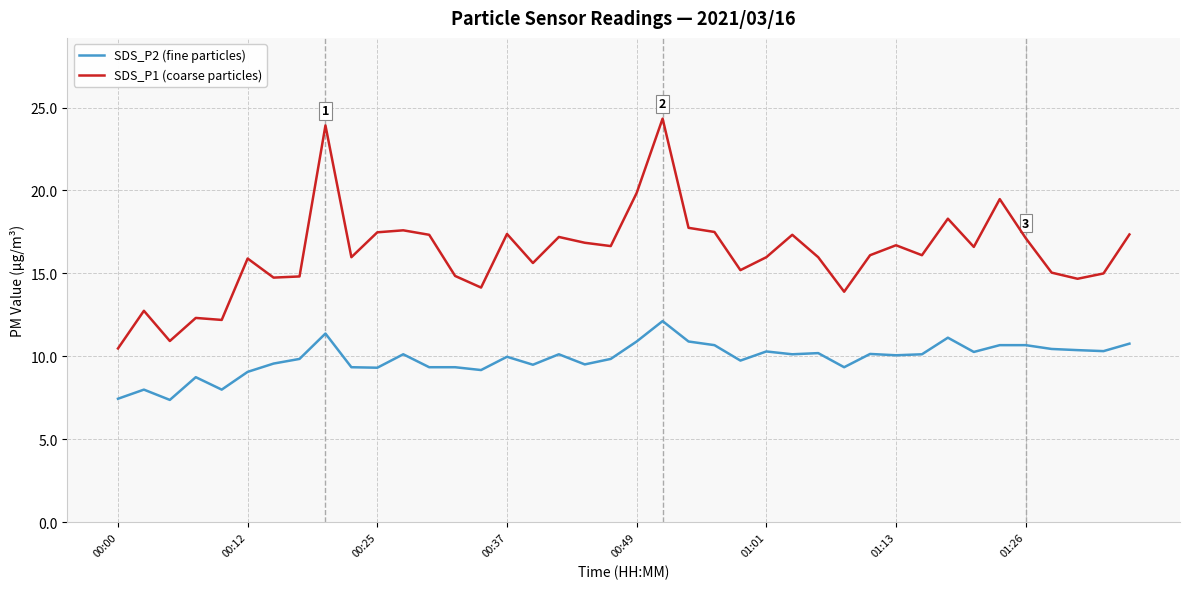

Rank the series by their maximum value, from highest to lowest.

SDS_P1 (coarse particles), SDS_P2 (fine particles)